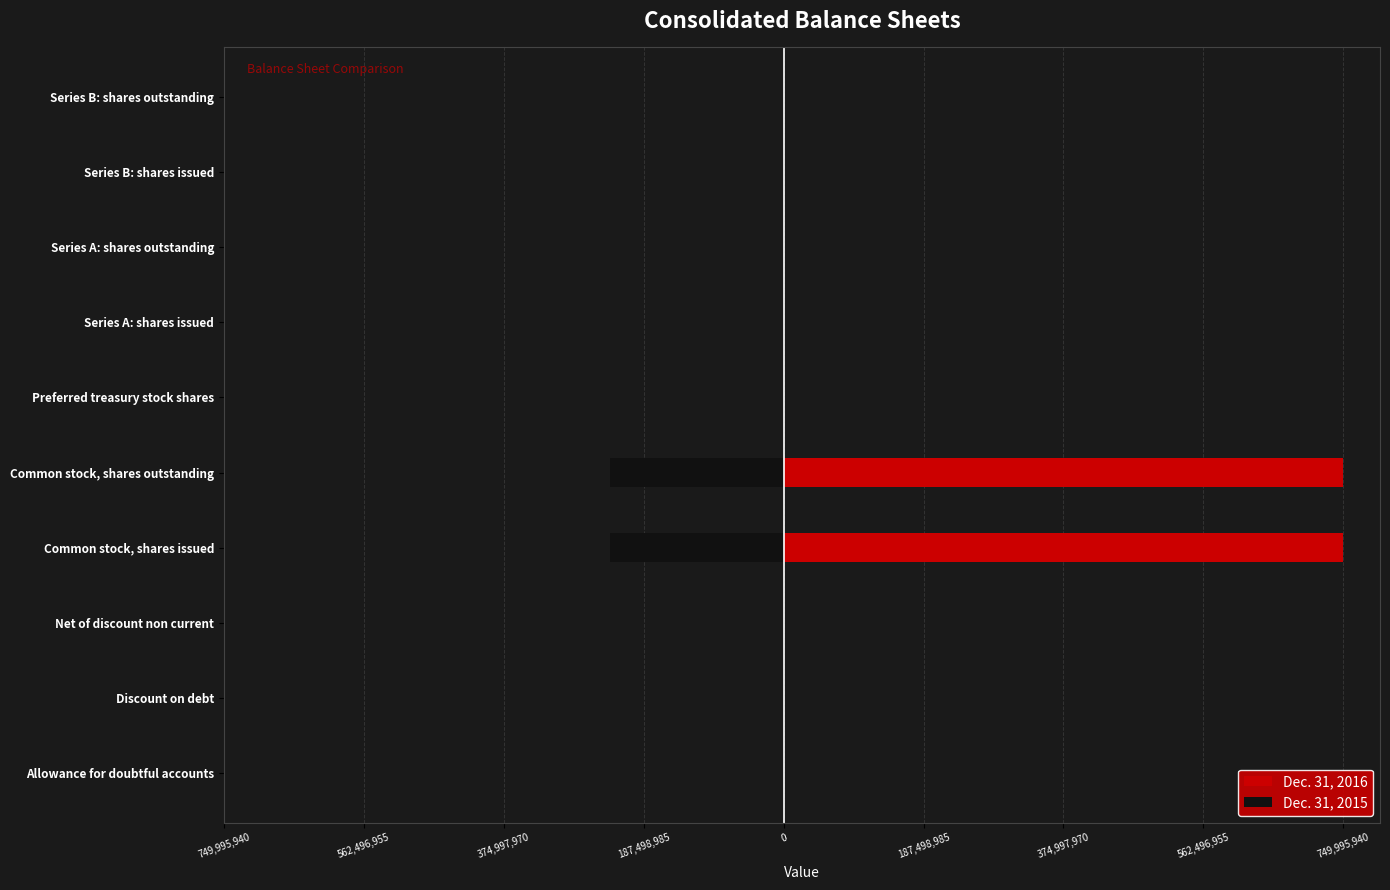

At how many categories does at least one series exceed -186949768?

10